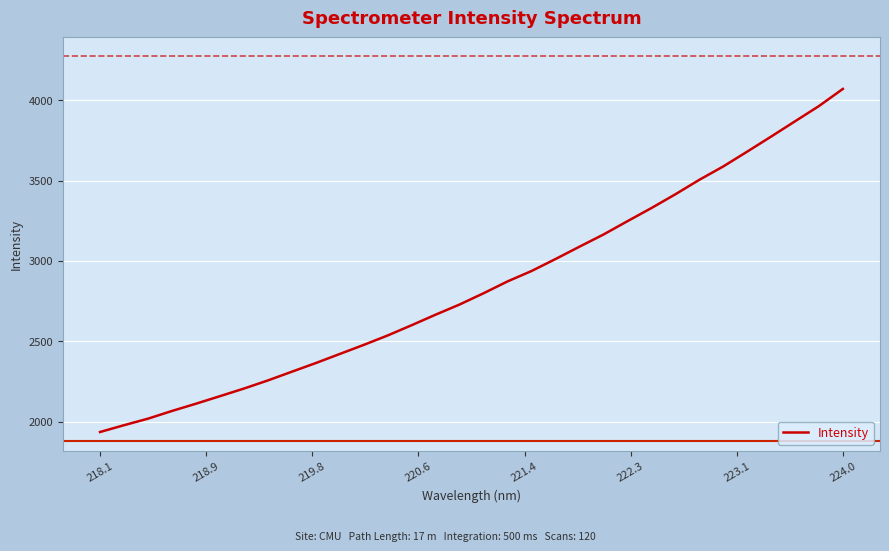

How many lines are shown in the chart?

1